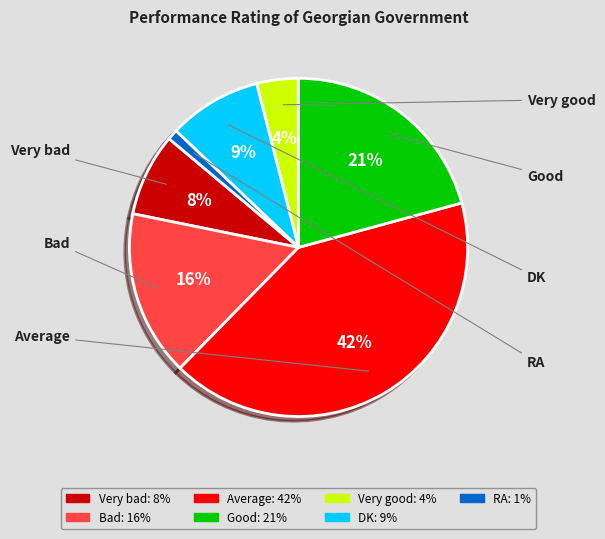

To the nearest percent, what is the combined percentage of Good and Very good?

25%